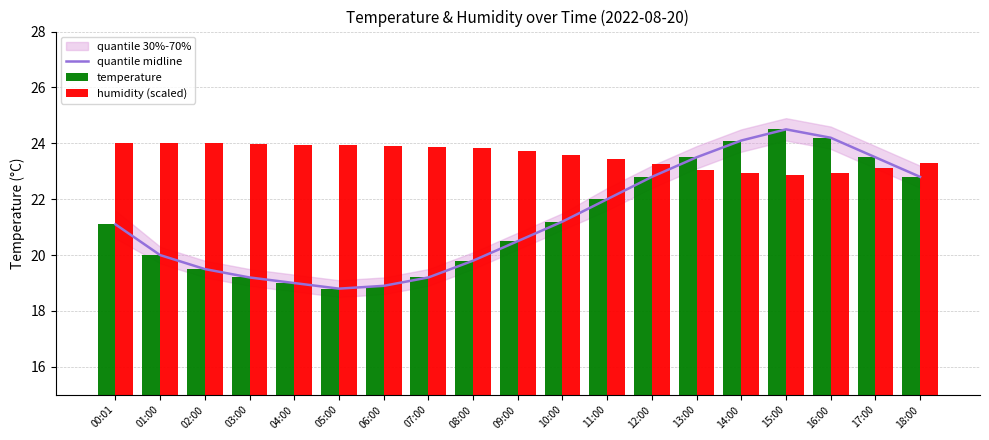

At 10:00, list the series in order from smallest to largest.

quantile midline, temperature, humidity (scaled)